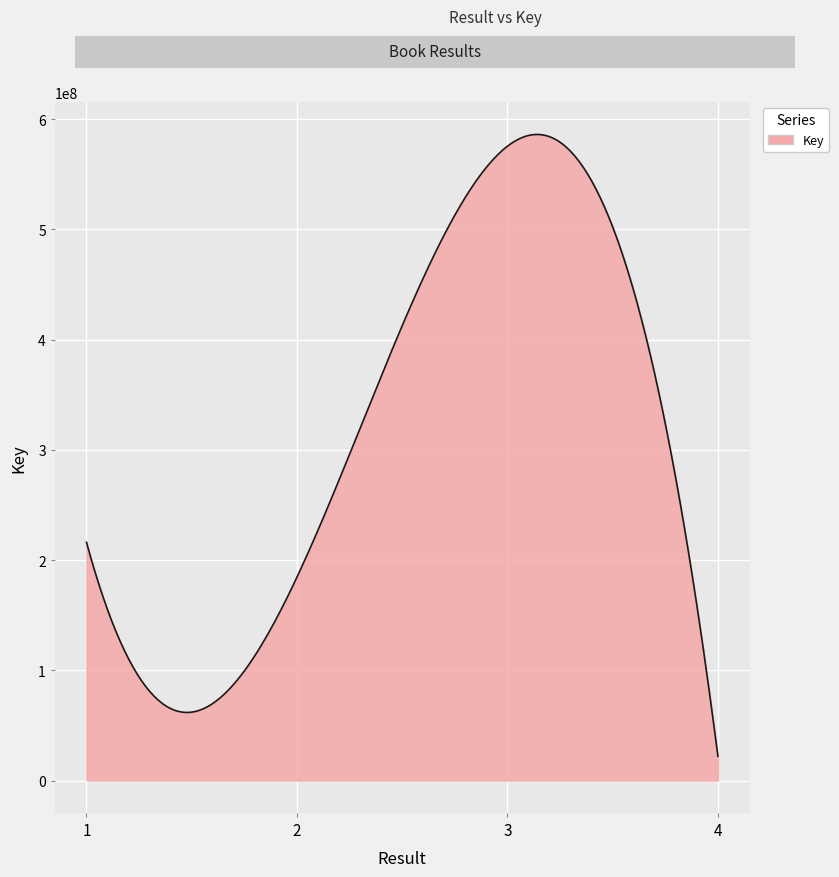

What is the difference between the maximum and minimum values?

564202573.3